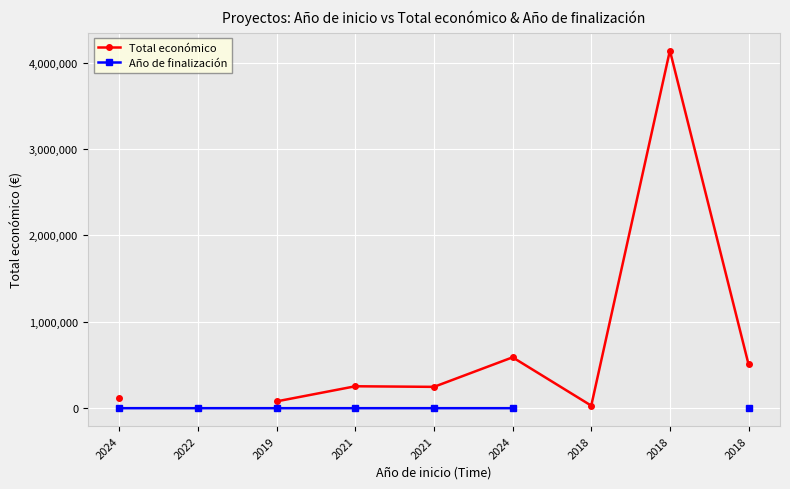

What are all the series names shown in the legend?

Total económico, Año de finalización